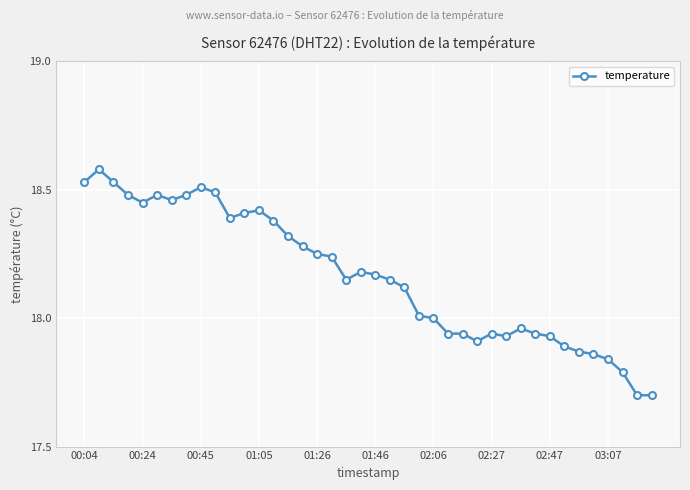

True or false: the data has more than 0 interior local peaks.

True